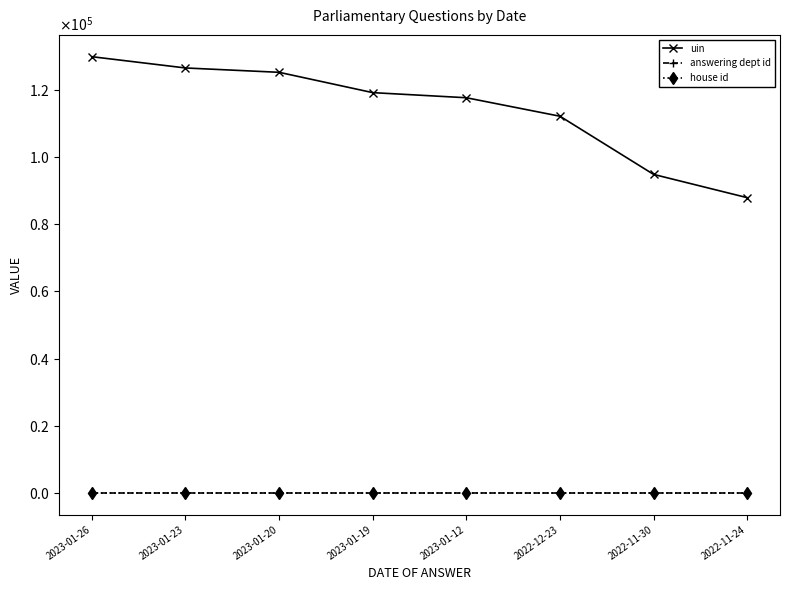

What is the difference between the highest and lowest values at 2023-01-26?

129929